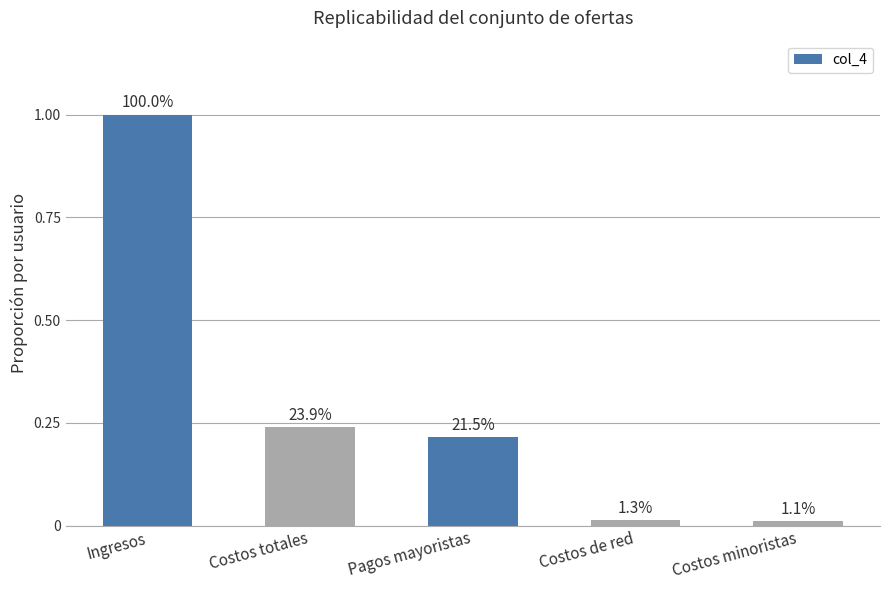

How many bars are there in total?

5